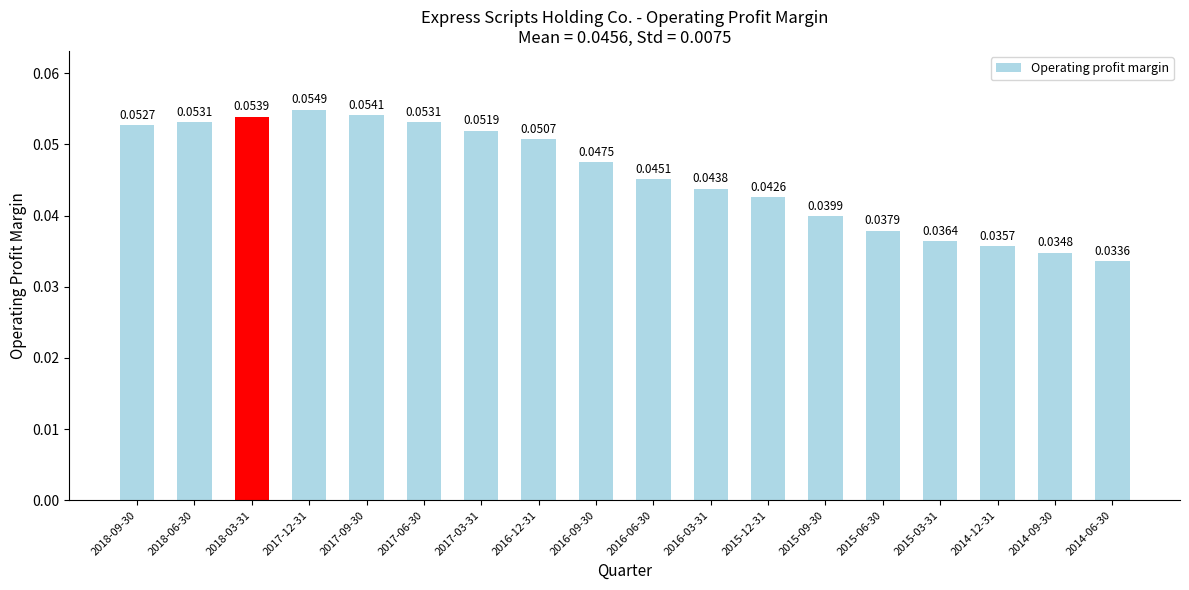

Which has a higher value, 2018-09-30 or 2018-03-31?

2018-03-31